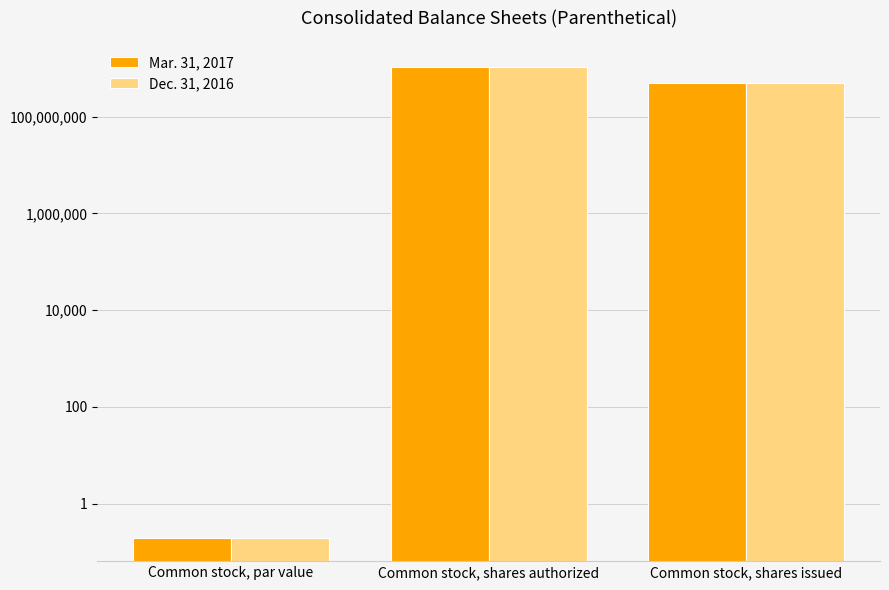

How many bars are there in total?

6